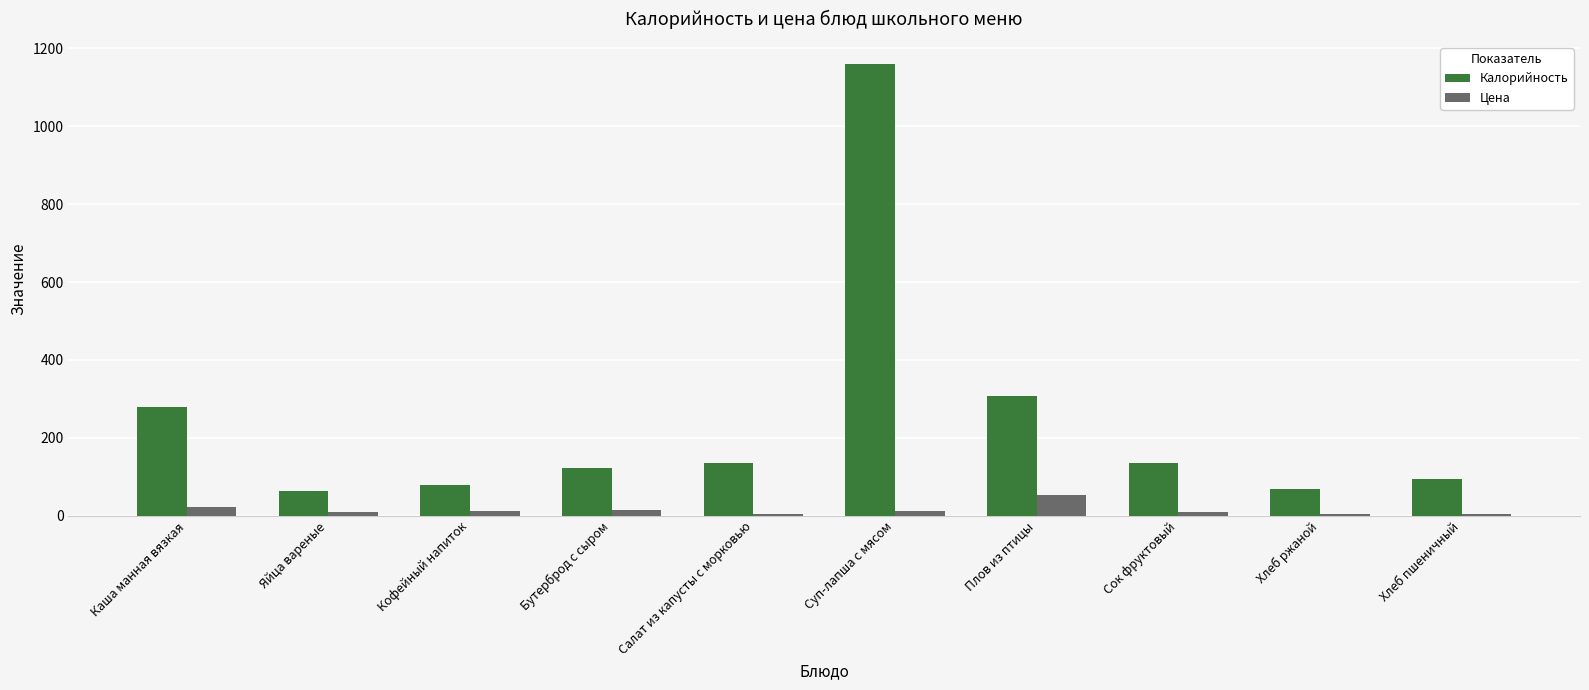

Which series has the largest total across all categories?

Калорийность